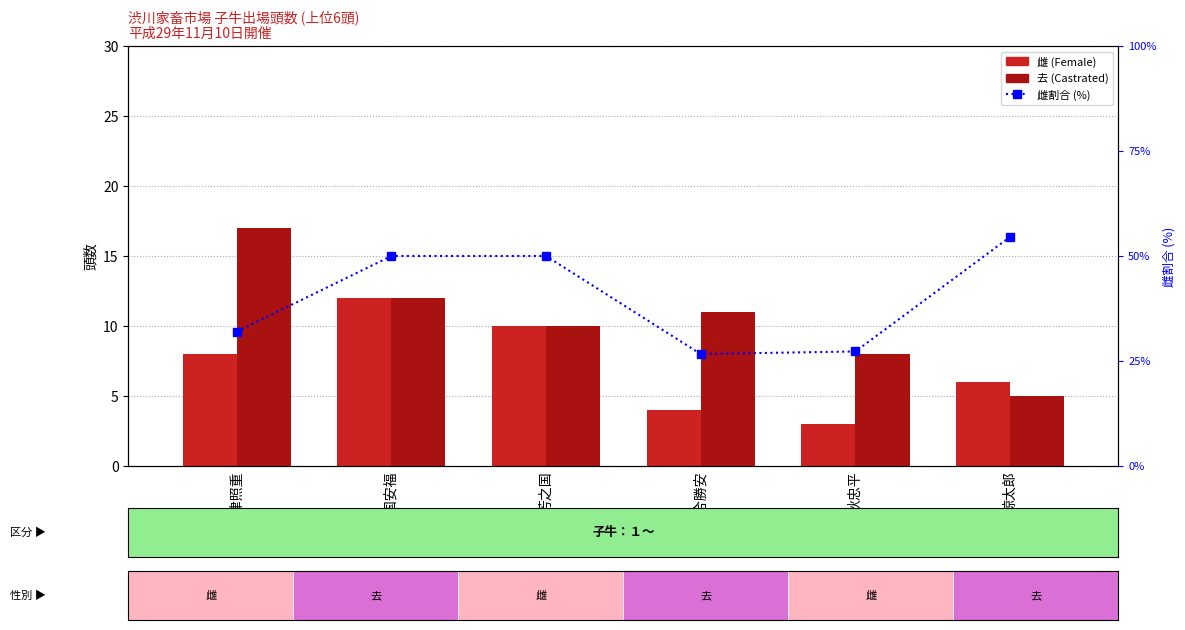

What is the difference between the highest and lowest values at 美津照重?

24.0